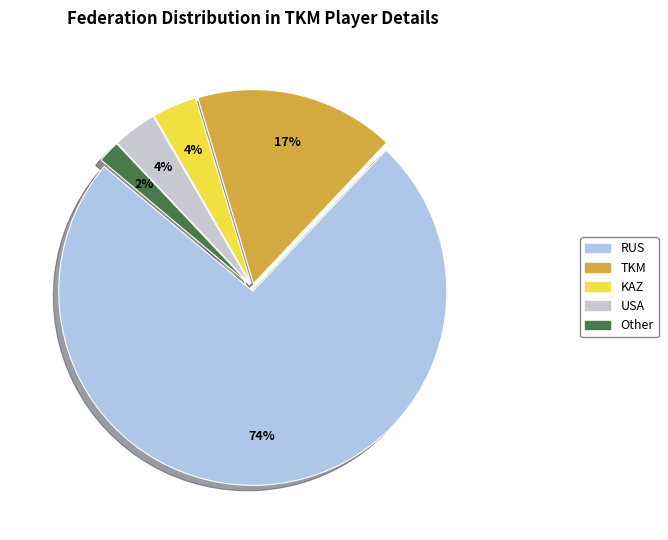

Is it true that USA is 19% of the pie?

False